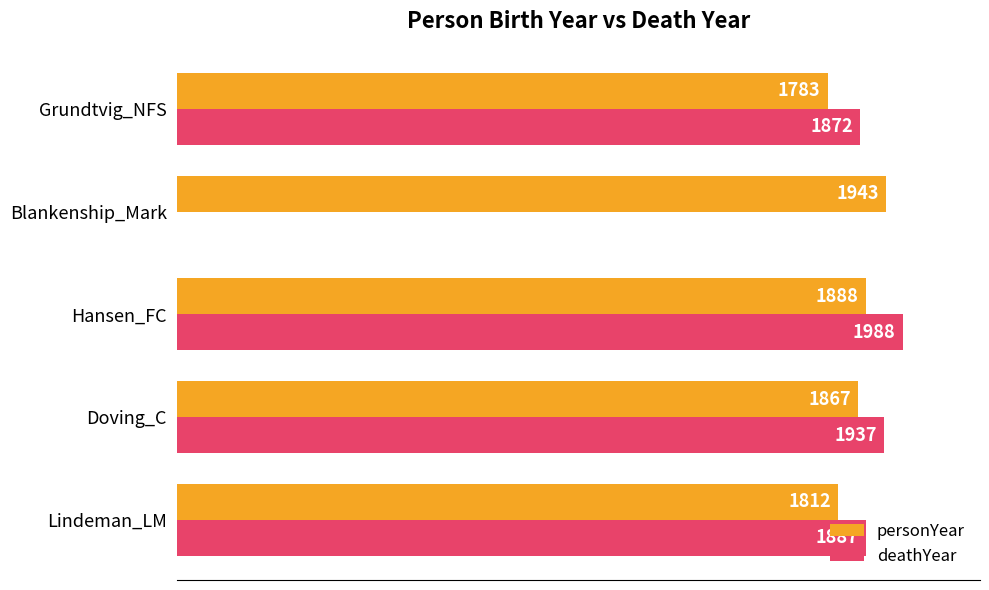

Which series changed the most between Doving_C and Blankenship_Mark?

deathYear